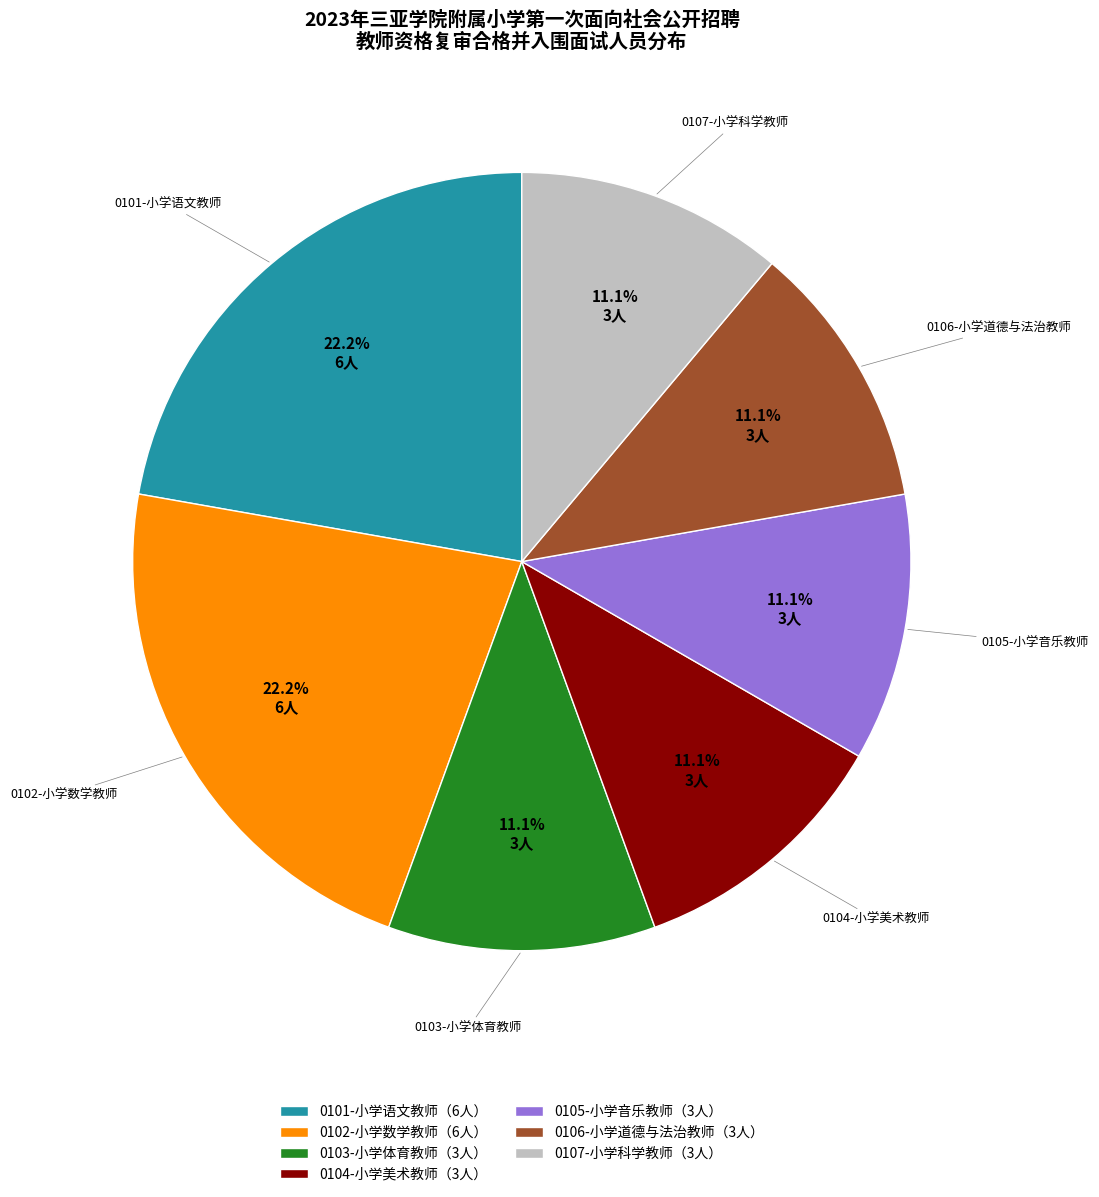

Is there any slice that represents more than half of the pie?

No